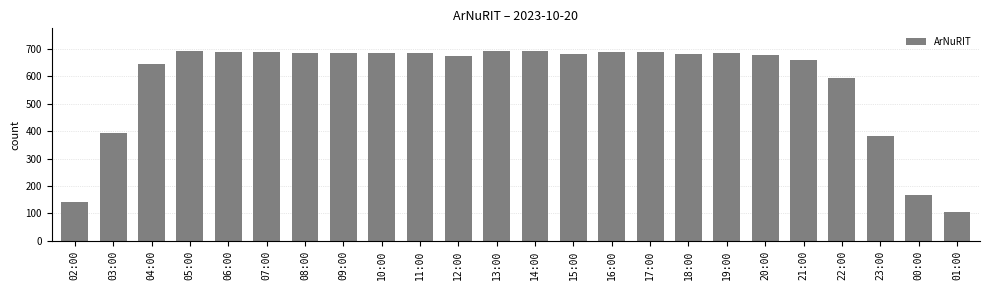

Approximately how many times larger is the value at 01:00 compared to 13:00?

0.2